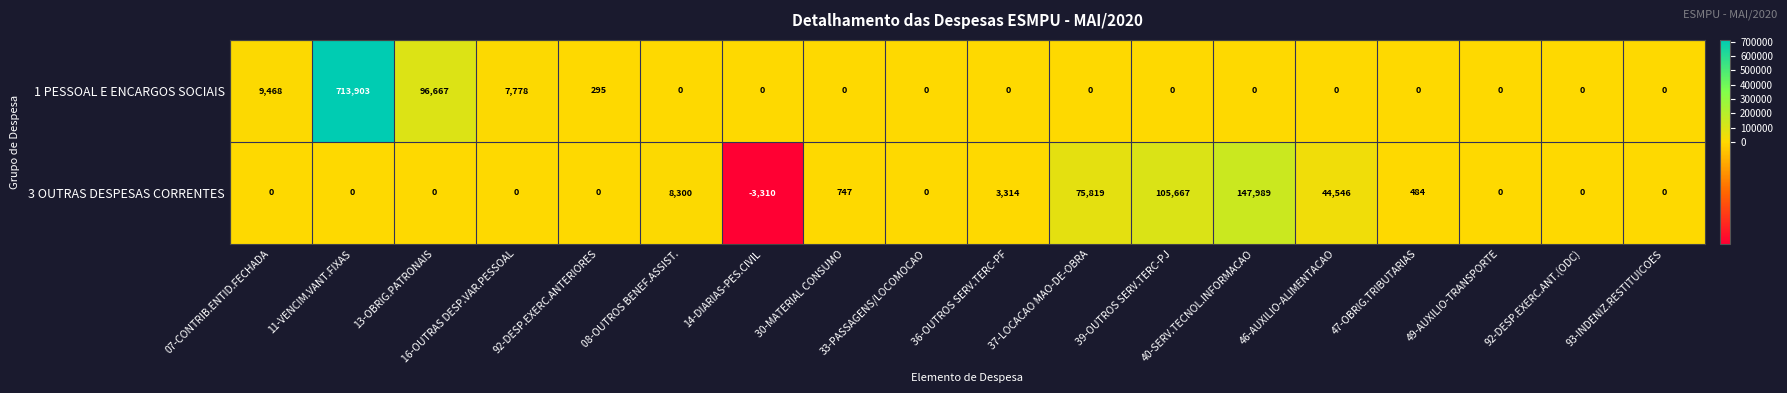

True or false: 3 OUTRAS DESPESAS CORRENTES has a value of 104 at 47-OBRIG.TRIBUTARIAS.

False